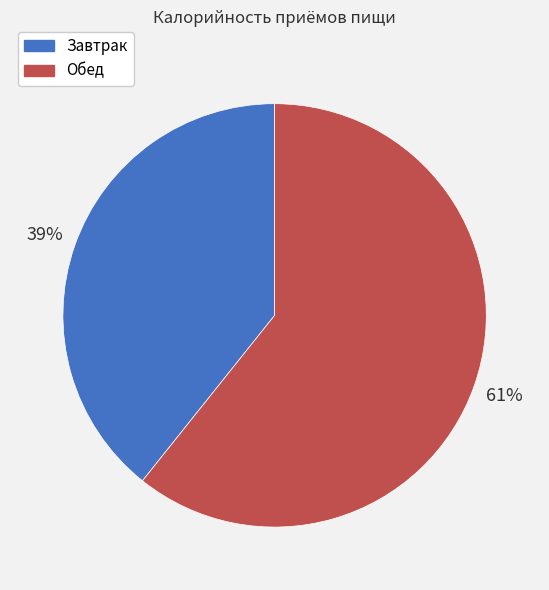

Count the number of slices in the pie.

2